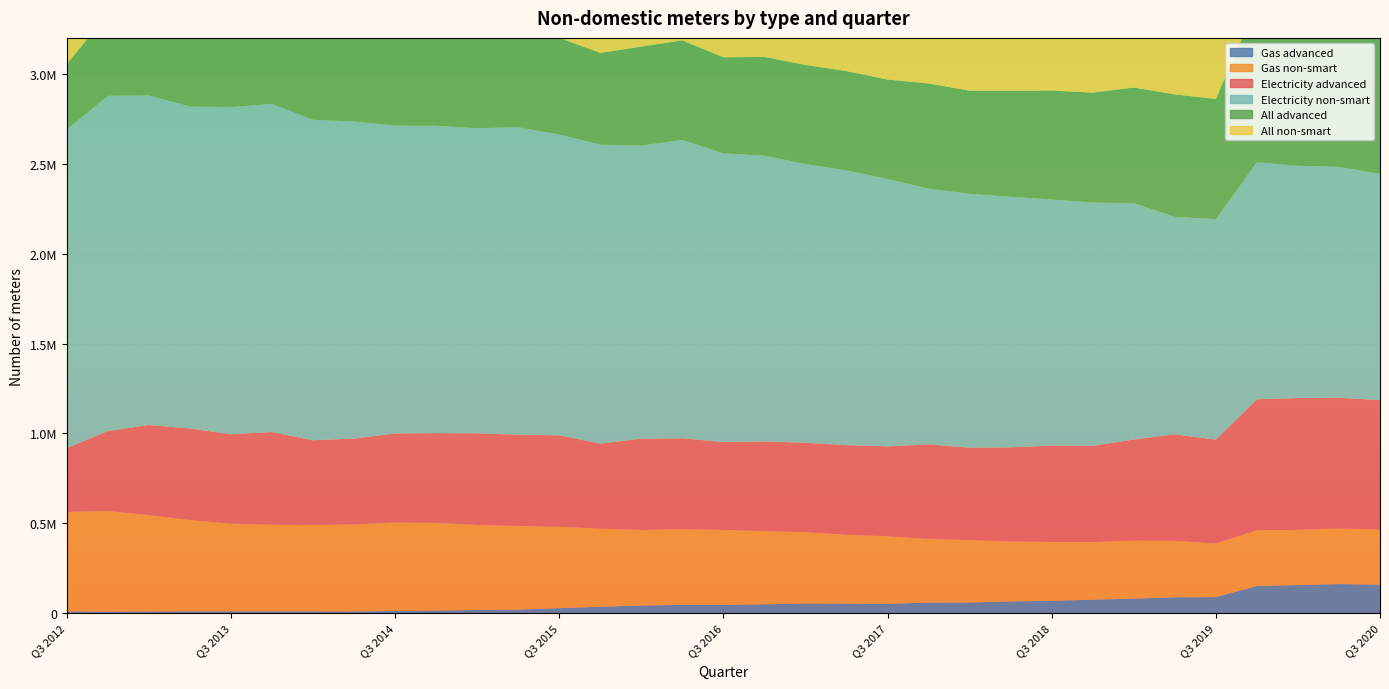

Reading right to left, what are all the values shown in this chart?

Gas advanced: Q3 2020=159450	Q2 2020=162641	Q1 2020=157097	Q4 2019=152019	Q3 2019=90161	Q2 2019=89184	Q1 2019=81648	Q4 2018=75817	Q3 2018=69824	Q2 2018=66109	Q1 2018=60193	Q4 2017=59889	Q3 2017=52906	Q2 2017=53702	Q1 2017=54295	Q4 2016=50314	Q3 2016=46537	Q2 2016=47130	Q1 2016=43416	Q4 2015=36622	Q3 2015=28498	Q2 2015=20742	Q1 2015=18587	Q4 2014=15089	Q3 2014=13224	Q2 2014=10078	Q1 2014=10530	Q4 2013=10535	Q3 2013=10778	Q2 2013=10603	Q1 2013=10109	Q4 2012=9290	Q3 2012=10038
Gas non-smart: Q3 2020=305917	Q2 2020=308953	Q1 2020=307063	Q4 2019=309391	Q3 2019=297932	Q2 2019=314220	Q1 2019=323017	Q4 2018=319930	Q3 2018=326669	Q2 2018=333247	Q1 2018=347030	Q4 2017=353981	Q3 2017=375435	Q2 2017=382946	Q1 2017=397035	Q4 2016=406541	Q3 2016=417299	Q2 2016=420117	Q1 2016=420271	Q4 2015=433795	Q3 2015=452597	Q2 2015=464729	Q1 2015=472710	Q4 2014=487946	Q3 2014=491553	Q2 2014=484537	Q1 2014=480223	Q4 2013=482251	Q3 2013=488142	Q2 2013=507974	Q1 2013=536022	Q4 2012=559271	Q3 2012=553631
Electricity advanced: Q3 2020=720357	Q2 2020=727130	Q1 2020=732960	Q4 2019=729227	Q3 2019=577962	Q2 2019=591893	Q1 2019=561632	Q4 2018=535317	Q3 2018=536289	Q2 2018=523349	Q1 2018=513501	Q4 2017=525219	Q3 2017=500089	Q2 2017=498456	Q1 2017=497092	Q4 2016=498756	Q3 2016=488088	Q2 2016=506304	Q1 2016=506830	Q4 2015=473677	Q3 2015=508808	Q2 2015=507897	Q1 2015=509224	Q4 2014=498719	Q3 2014=494900	Q2 2014=477395	Q1 2014=471484	Q4 2013=515107	Q3 2013=496810	Q2 2013=509436	Q1 2013=500960	Q4 2012=444943	Q3 2012=354969
Electricity non-smart: Q3 2020=1257819	Q2 2020=1283570	Q1 2020=1291950	Q4 2019=1317617	Q3 2019=1225915	Q2 2019=1209404	Q1 2019=1314367	Q4 2018=1353378	Q3 2018=1368392	Q2 2018=1393434	Q1 2018=1412164	Q4 2017=1422472	Q3 2017=1486995	Q2 2017=1527968	Q1 2017=1549754	Q4 2016=1589466	Q3 2016=1605549	Q2 2016=1659163	Q1 2016=1630752	Q4 2015=1662092	Q3 2015=1672772	Q2 2015=1709885	Q1 2015=1696853	Q4 2014=1709367	Q3 2014=1712572	Q2 2014=1763237	Q1 2014=1782186	Q4 2013=1824847	Q3 2013=1819499	Q2 2013=1790147	Q1 2013=1832983	Q4 2012=1864295	Q3 2012=1771055
All advanced: Q3 2020=879807	Q2 2020=889771	Q1 2020=890057	Q4 2019=881246	Q3 2019=668123	Q2 2019=681077	Q1 2019=643280	Q4 2018=611134	Q3 2018=606113	Q2 2018=589458	Q1 2018=573694	Q4 2017=585108	Q3 2017=552995	Q2 2017=552158	Q1 2017=551387	Q4 2016=549070	Q3 2016=534625	Q2 2016=553434	Q1 2016=550246	Q4 2015=510299	Q3 2015=537306	Q2 2015=528639	Q1 2015=527811	Q4 2014=513808	Q3 2014=508124	Q2 2014=487473	Q1 2014=482014	Q4 2013=525642	Q3 2013=507588	Q2 2013=520039	Q1 2013=511069	Q4 2012=454233	Q3 2012=365007
All non-smart: Q3 2020=1563736	Q2 2020=1592523	Q1 2020=1599013	Q4 2019=1627008	Q3 2019=1523847	Q2 2019=1523624	Q1 2019=1637384	Q4 2018=1673308	Q3 2018=1695061	Q2 2018=1726681	Q1 2018=1759194	Q4 2017=1776453	Q3 2017=1862430	Q2 2017=1910914	Q1 2017=1946789	Q4 2016=1996007	Q3 2016=2022848	Q2 2016=2079280	Q1 2016=2051023	Q4 2015=2095887	Q3 2015=2125369	Q2 2015=2174614	Q1 2015=2169563	Q4 2014=2197313	Q3 2014=2204125	Q2 2014=2247774	Q1 2014=2262409	Q4 2013=2307098	Q3 2013=2307641	Q2 2013=2298121	Q1 2013=2369005	Q4 2012=2423566	Q3 2012=2324686